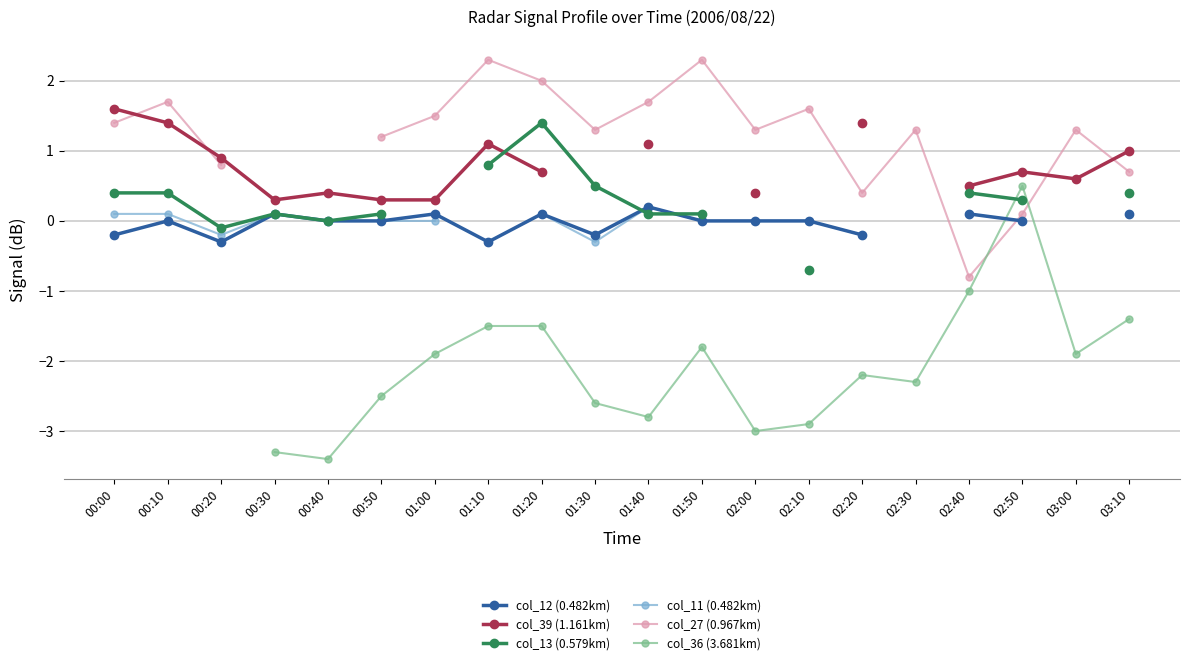

True or false: col_13 (0.579km) and col_27 (0.967km) cross at least once.

False